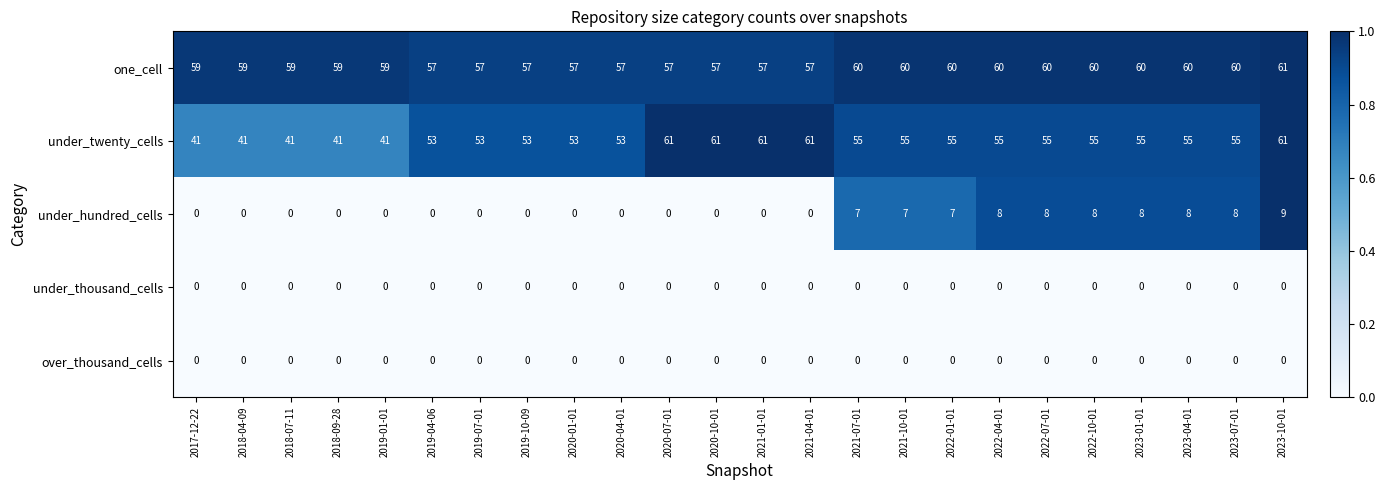

Which series has the largest total across all categories?

one_cell